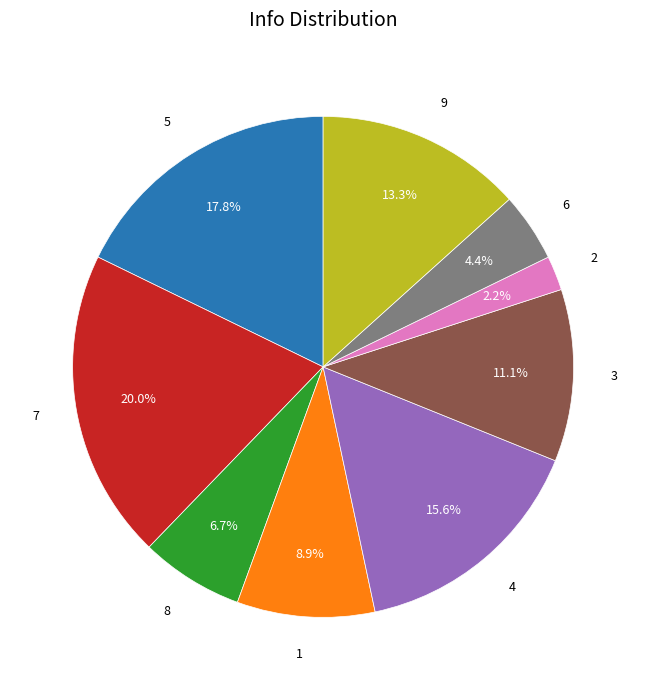

Is there any slice that represents more than half of the pie?

No